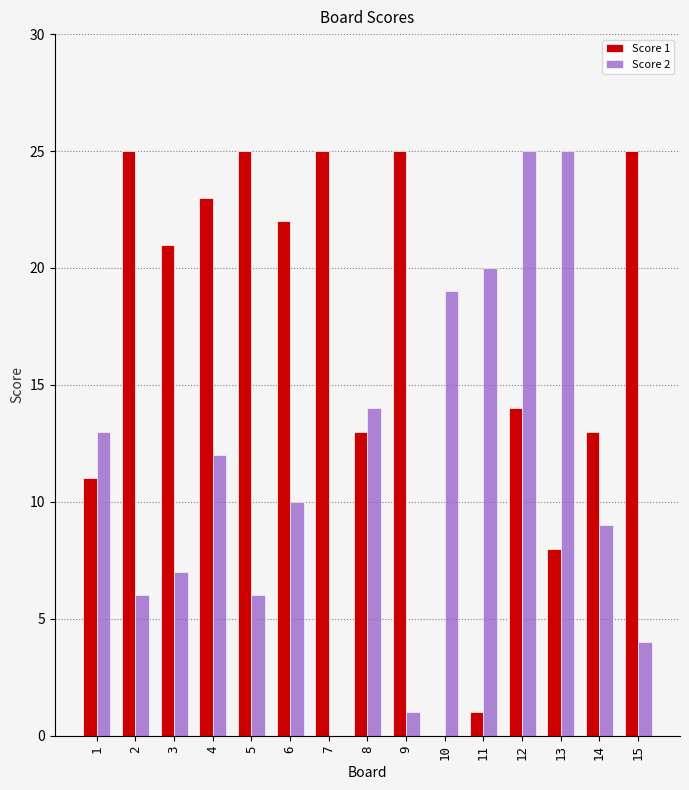

The Score 1 series shows 11 at 1. True or false?

True